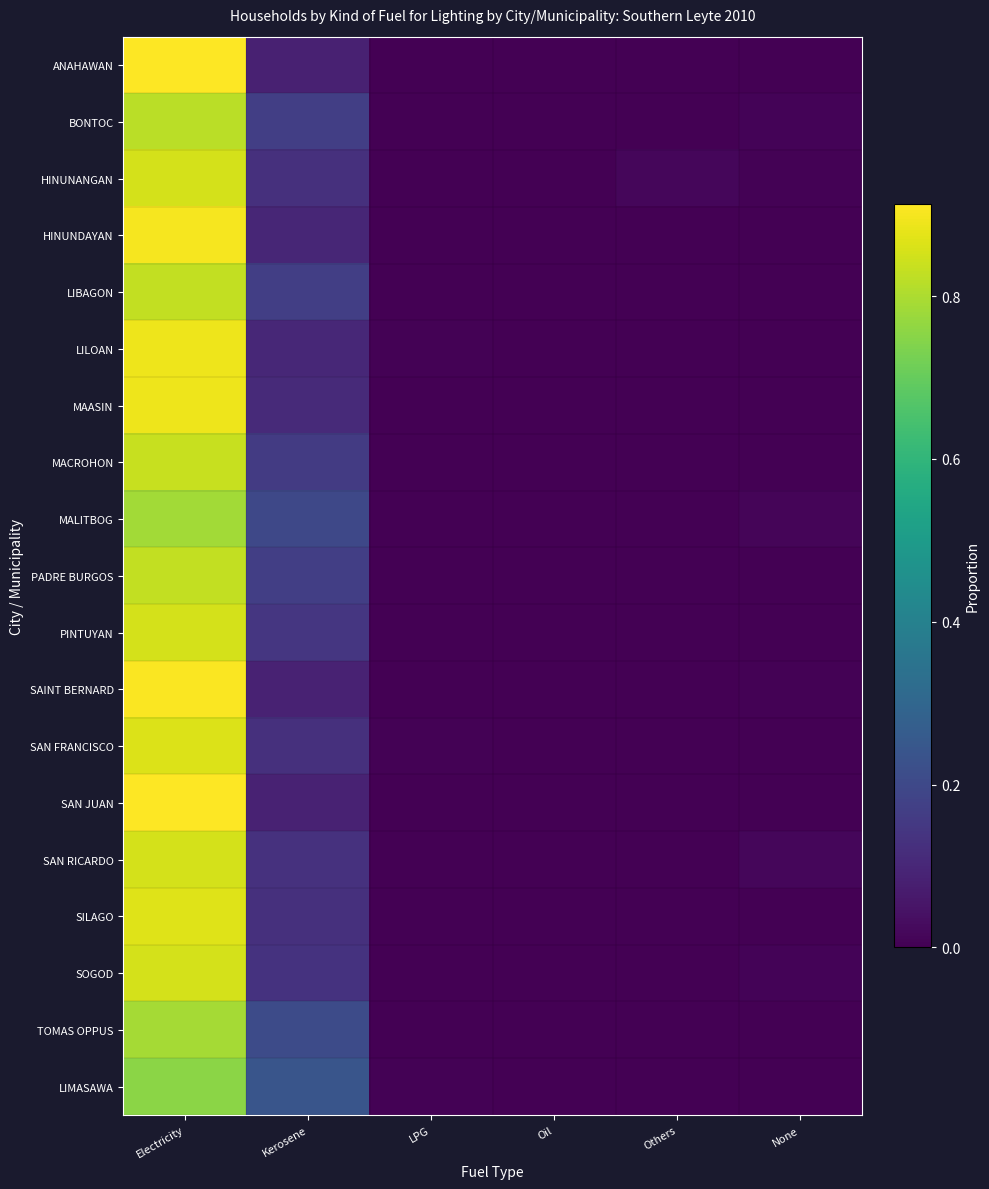

At which category does the chart reach its minimum across all series?

Oil